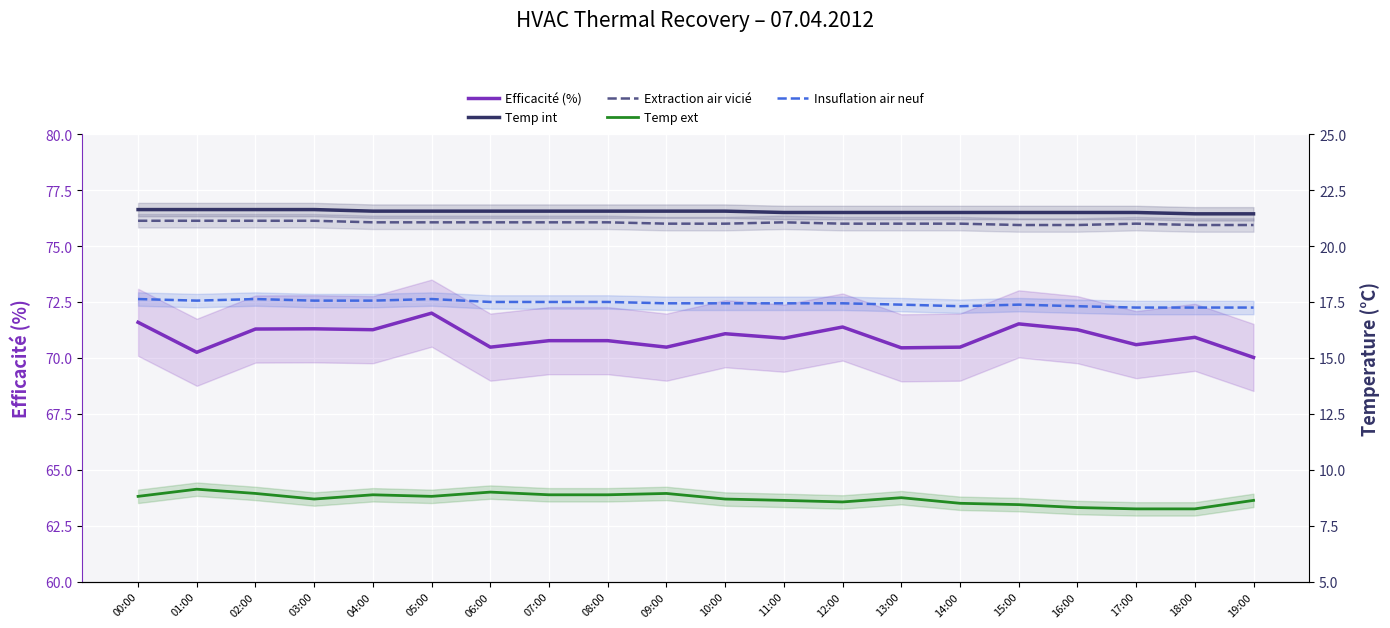

Count the number of data series in this chart.

5